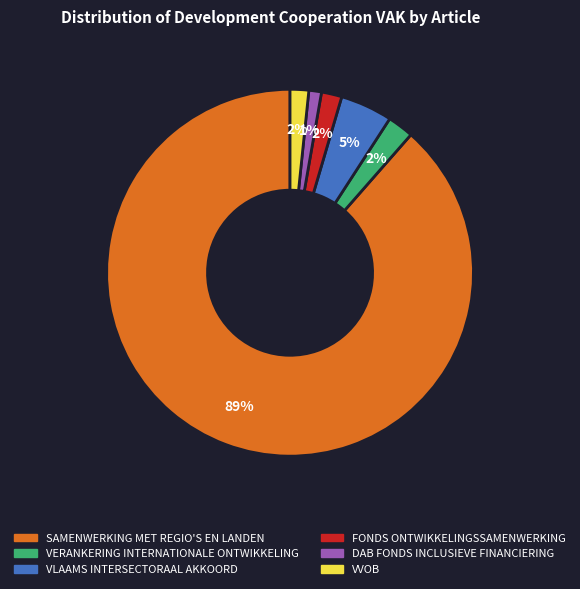

Is VLAAMS INTERSECTORAAL AKKOORD the majority of the pie?

No